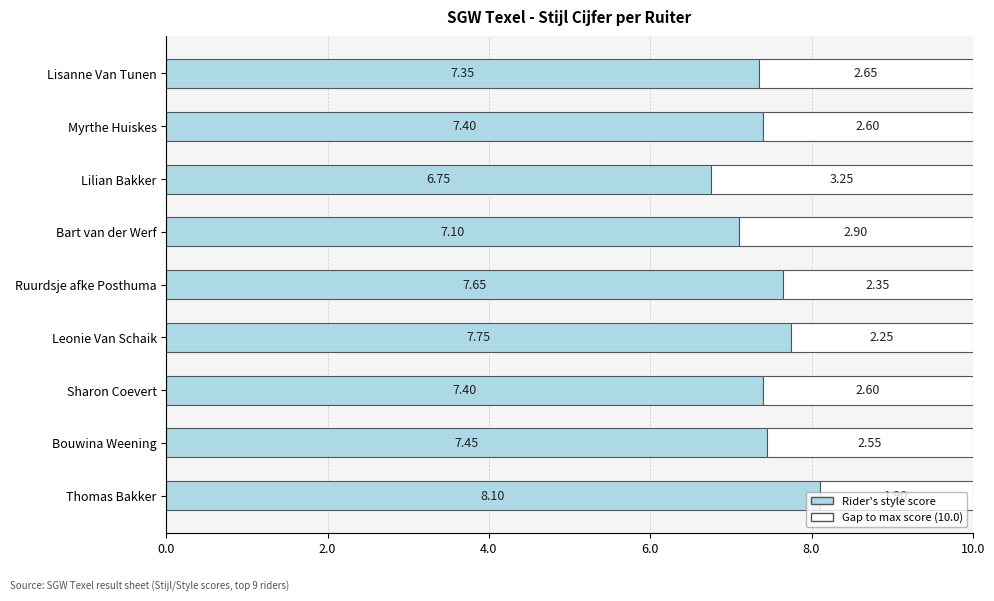

What is the total value across all series at Bart van der Werf?

10.0